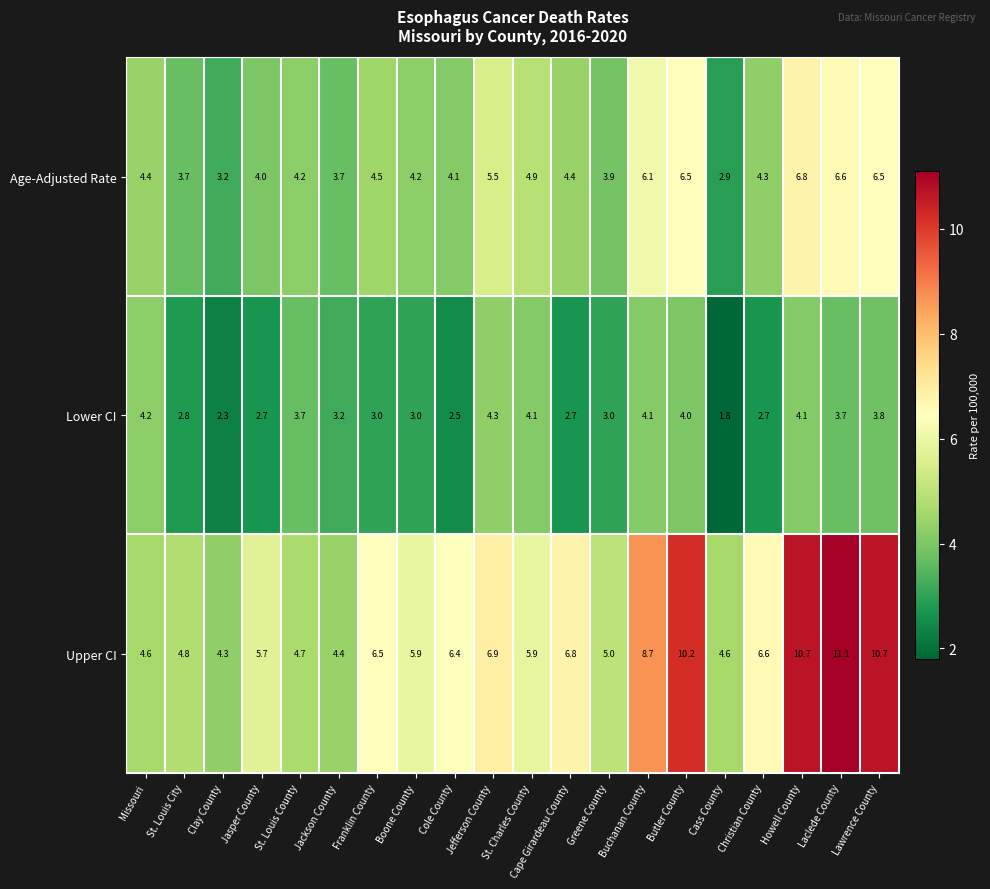

Which category has the highest value across all series?

Laclede County